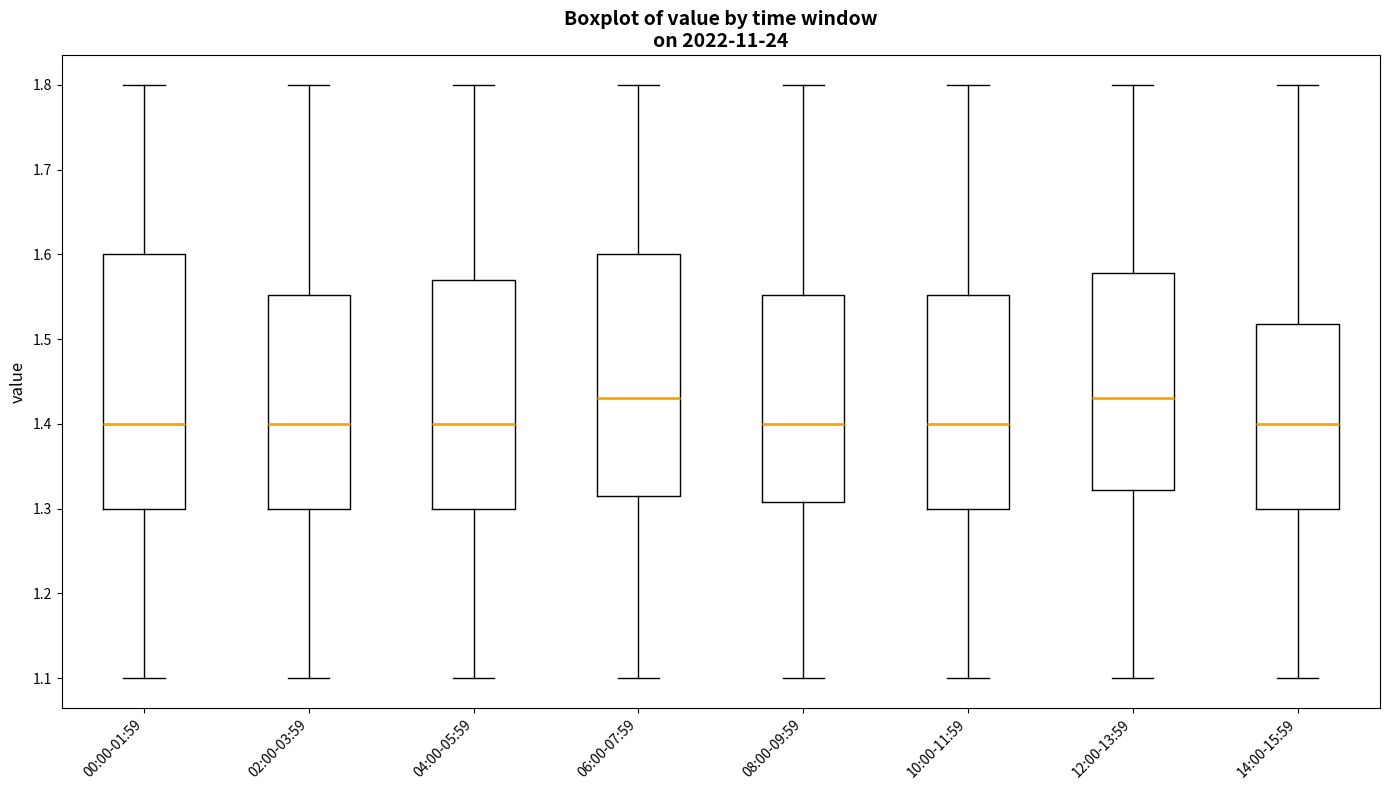

Reading left to right, read every box against the y-axis: the position of its median line, the range the box covers, and the ends of its whiskers. The values are not printed on the chart, so give them approximately, as read against the axis.

00:00-01:59: median 1.40, box 1.30 to 1.60, whiskers 1.10 to 1.80
02:00-03:59: median 1.40, box 1.30 to 1.55, whiskers 1.10 to 1.80
04:00-05:59: median 1.40, box 1.30 to 1.57, whiskers 1.10 to 1.80
06:00-07:59: median 1.43, box 1.32 to 1.60, whiskers 1.10 to 1.80
08:00-09:59: median 1.40, box 1.31 to 1.55, whiskers 1.10 to 1.80
10:00-11:59: median 1.40, box 1.30 to 1.55, whiskers 1.10 to 1.80
12:00-13:59: median 1.43, box 1.32 to 1.58, whiskers 1.10 to 1.80
14:00-15:59: median 1.40, box 1.30 to 1.52, whiskers 1.10 to 1.80